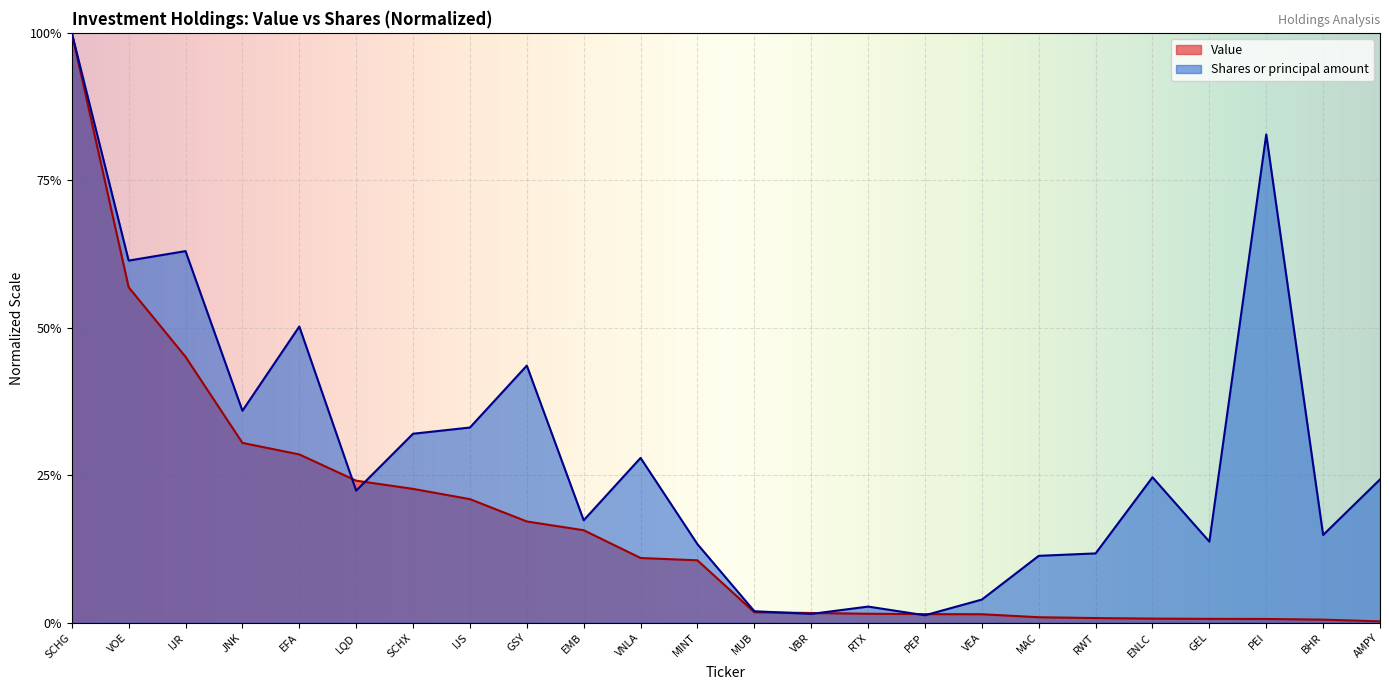

True or false: Value and Shares or principal amount cross at least once.

True